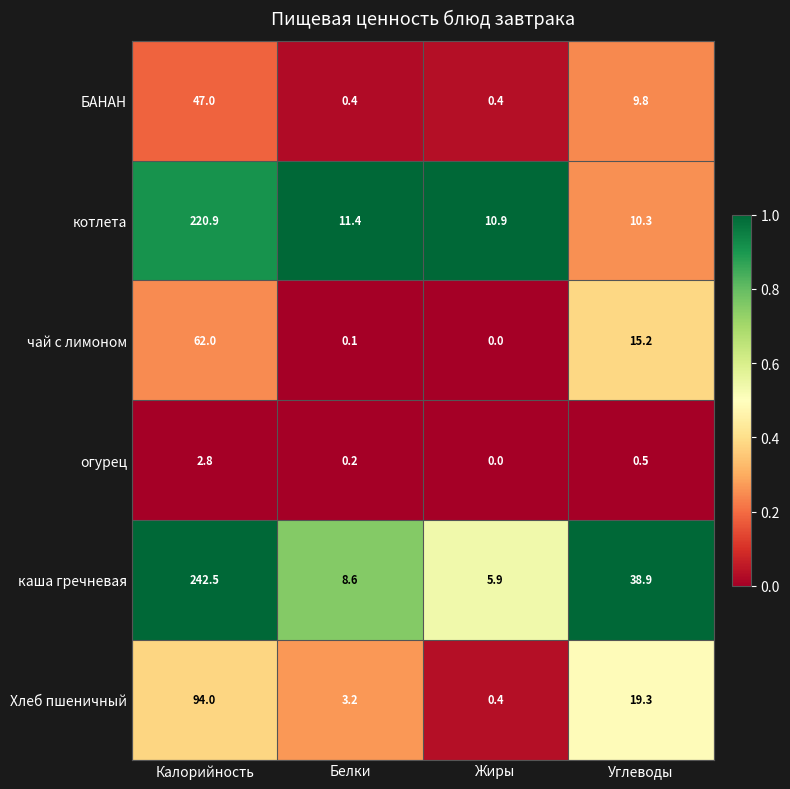

Reading left to right, extract all data points from this chart.

БАНАН: Калорийность=47.0	Белки=0.4	Жиры=0.4	Углеводы=9.8
котлета: Калорийность=220.9	Белки=11.4	Жиры=10.9	Углеводы=10.3
чай с лимоном: Калорийность=62.0	Белки=0.1	Жиры=0.0	Углеводы=15.2
огурец: Калорийность=2.8	Белки=0.2	Жиры=0.0	Углеводы=0.5
каша гречневая: Калорийность=242.5	Белки=8.6	Жиры=5.9	Углеводы=38.9
Хлеб пшеничный: Калорийность=94.0	Белки=3.2	Жиры=0.4	Углеводы=19.3